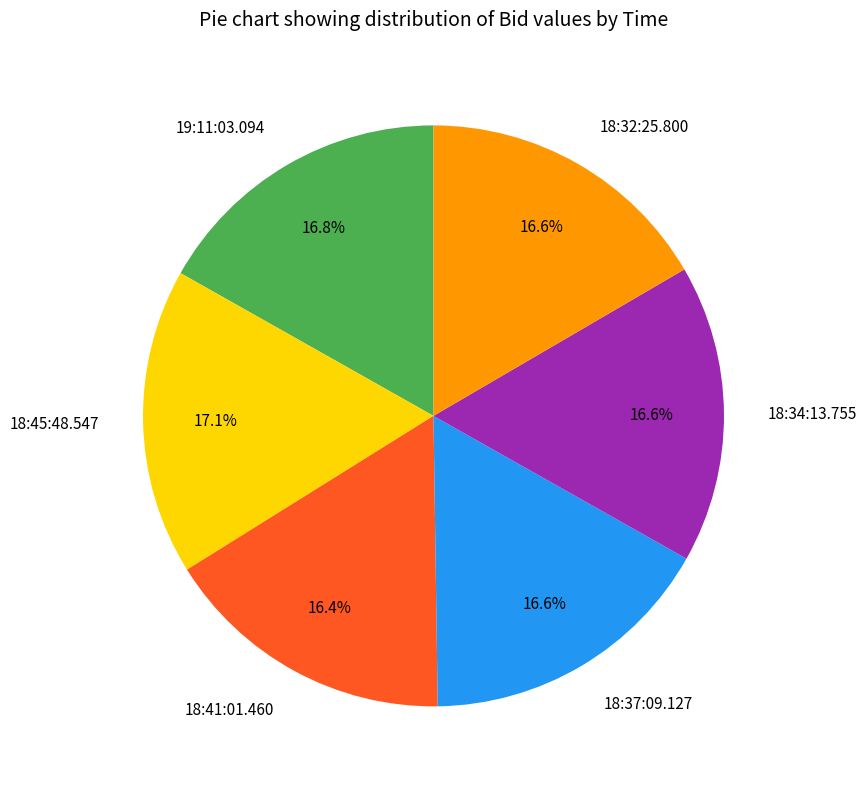

What percentage do 19:11:03.094 and 18:34:13.755 together represent?

33.4%